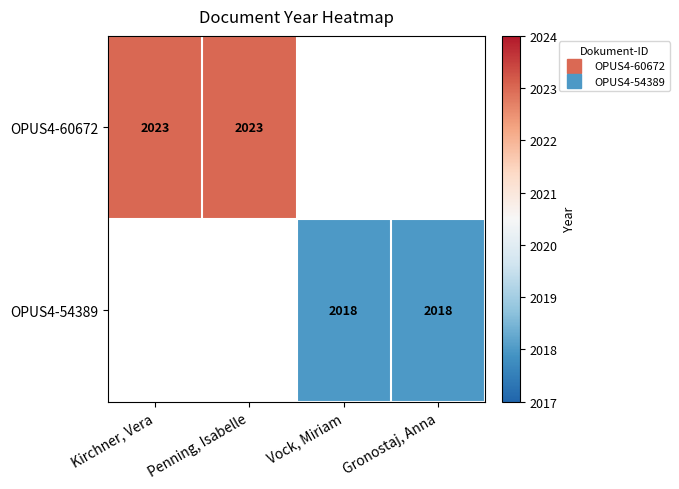

Where is OPUS4-60672 nearest to the value 2023?

Kirchner, Vera